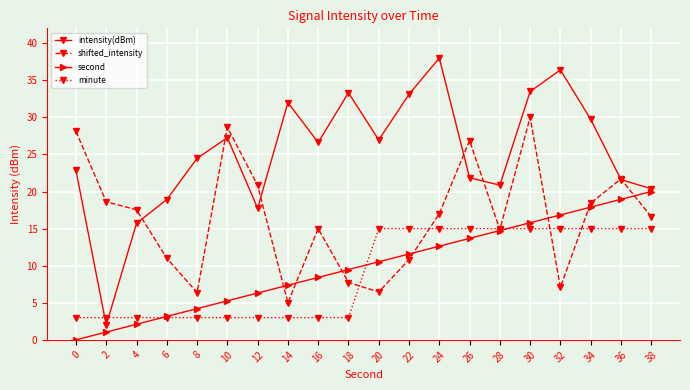

Is this an area chart (filled region under the line)?

No